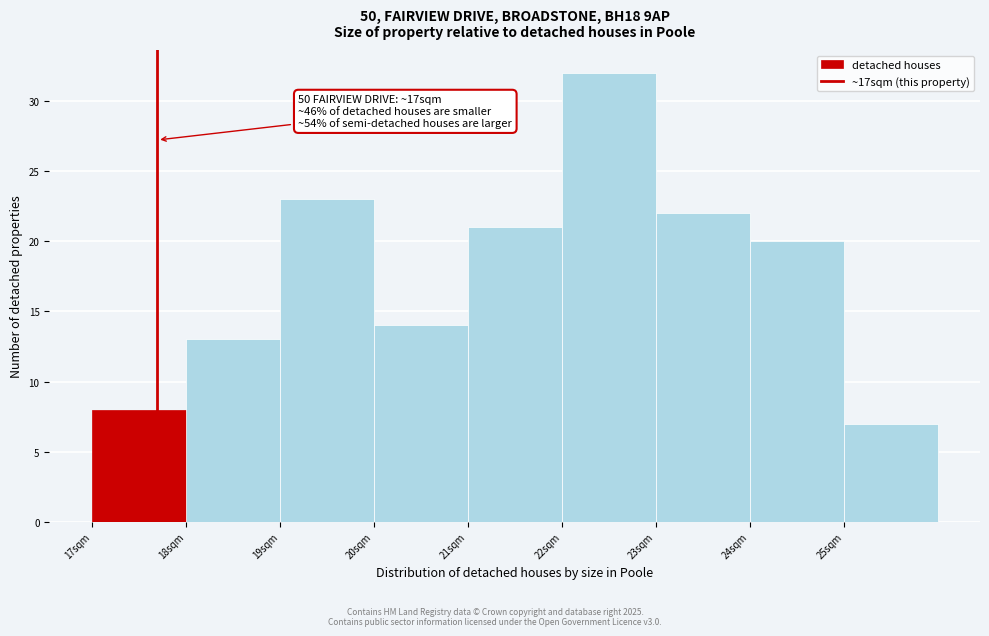

Reading left to right, extract all data points from this chart.

17sqm=8	18sqm=13	19sqm=23	20sqm=14	21sqm=21	22sqm=32	23sqm=22	24sqm=20	25sqm=7